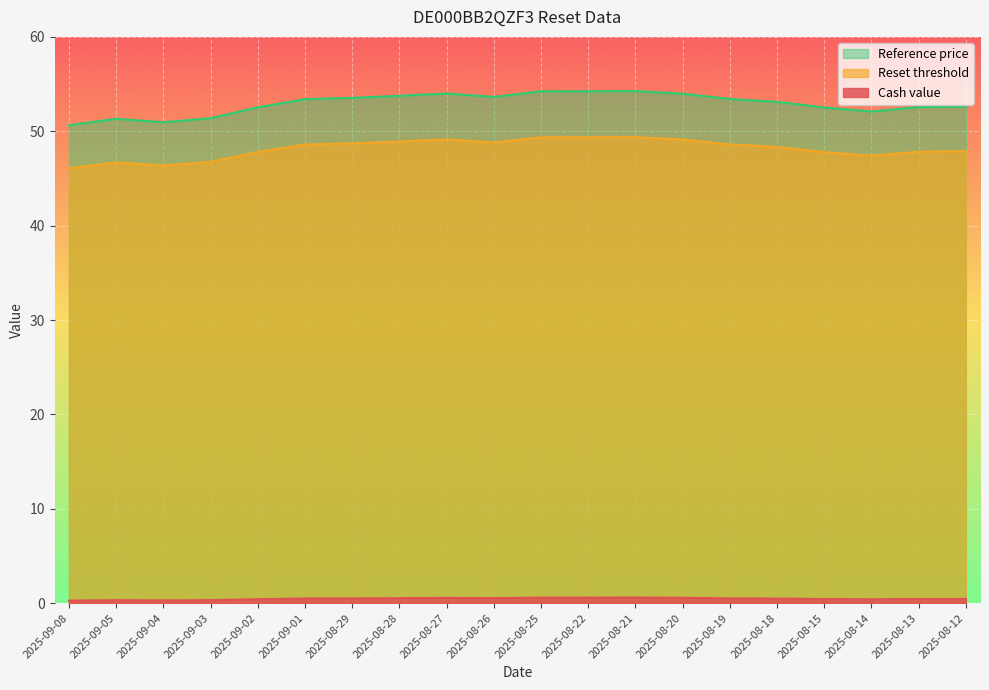

What is the average value of the Reset threshold series?

48.1